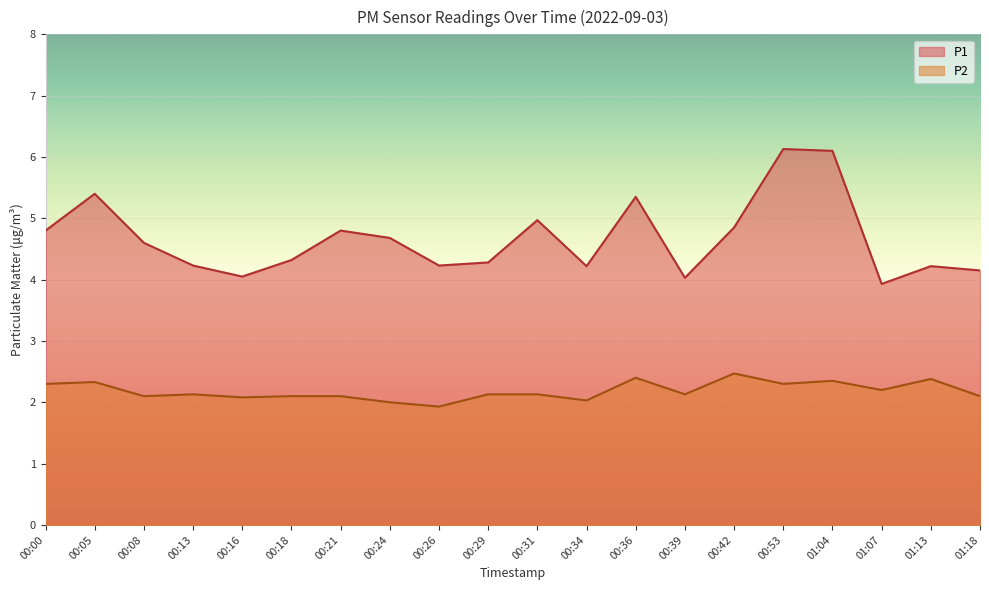

How many values in the P2 series are below 2?

1